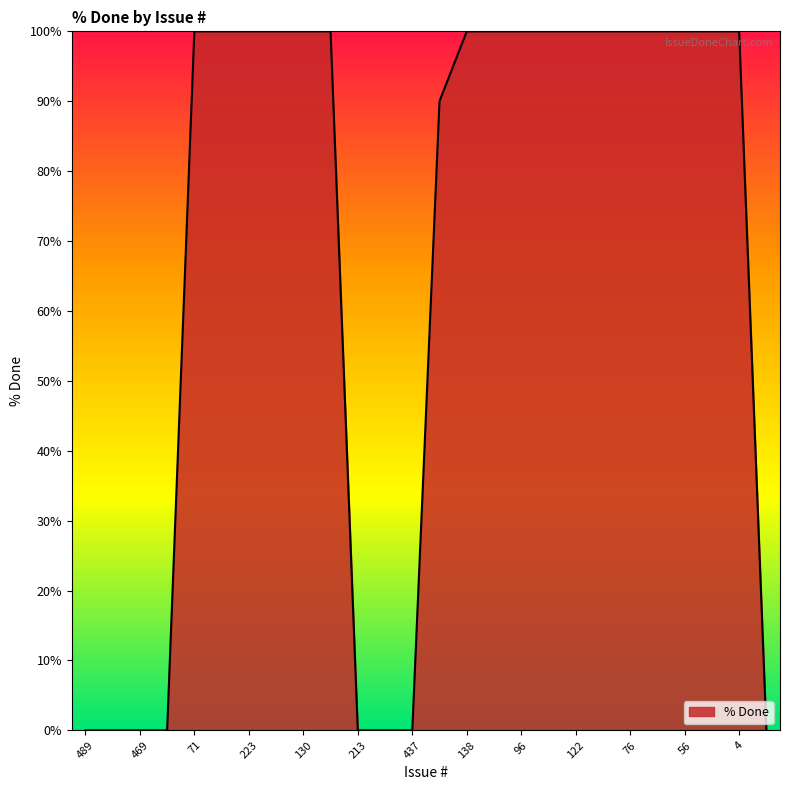

How many lines are shown in the chart?

1